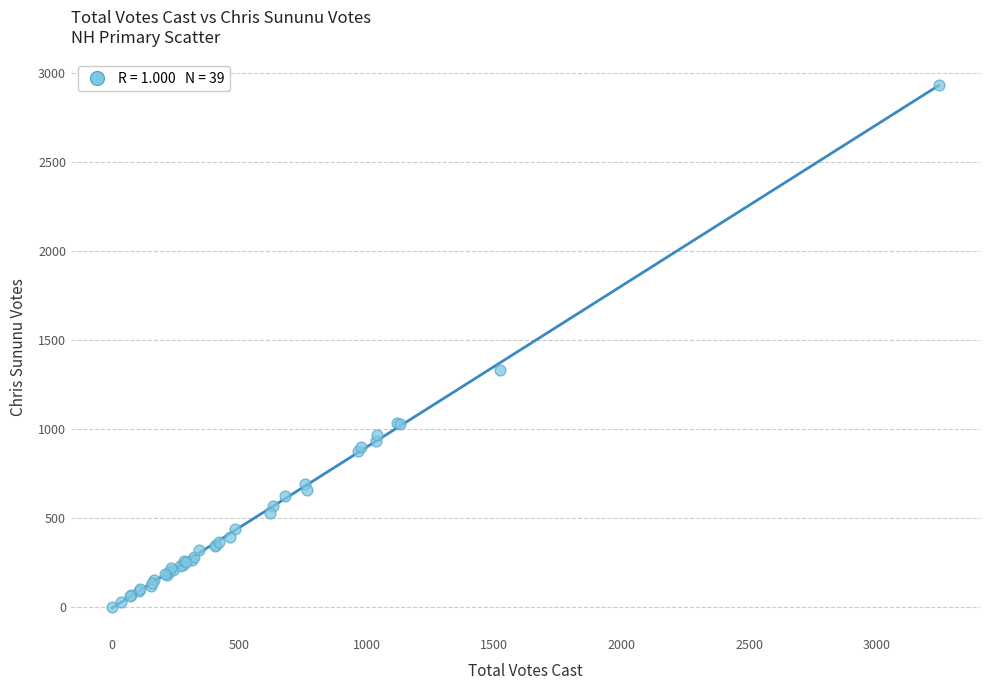

What Y value in the scatter plot is closest to 1466?

1330